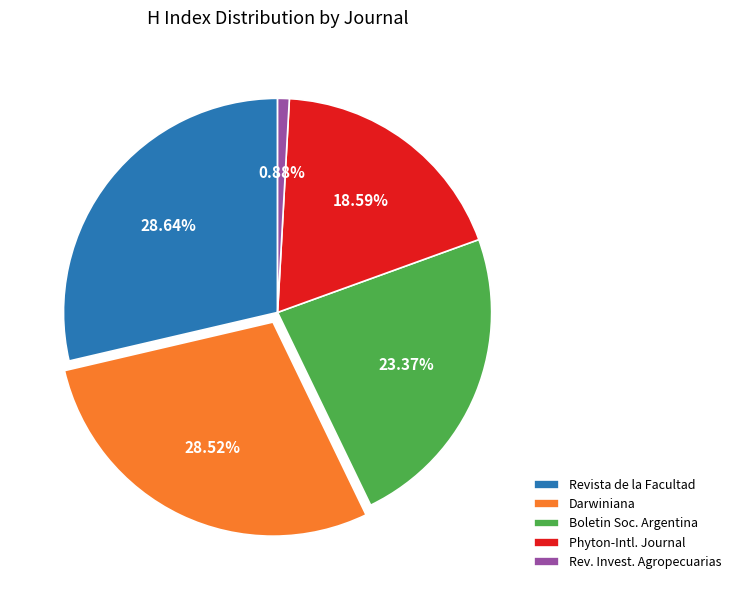

Combined, do Revista de la Facultad and Boletin Soc. Argentina account for over 50%?

Yes